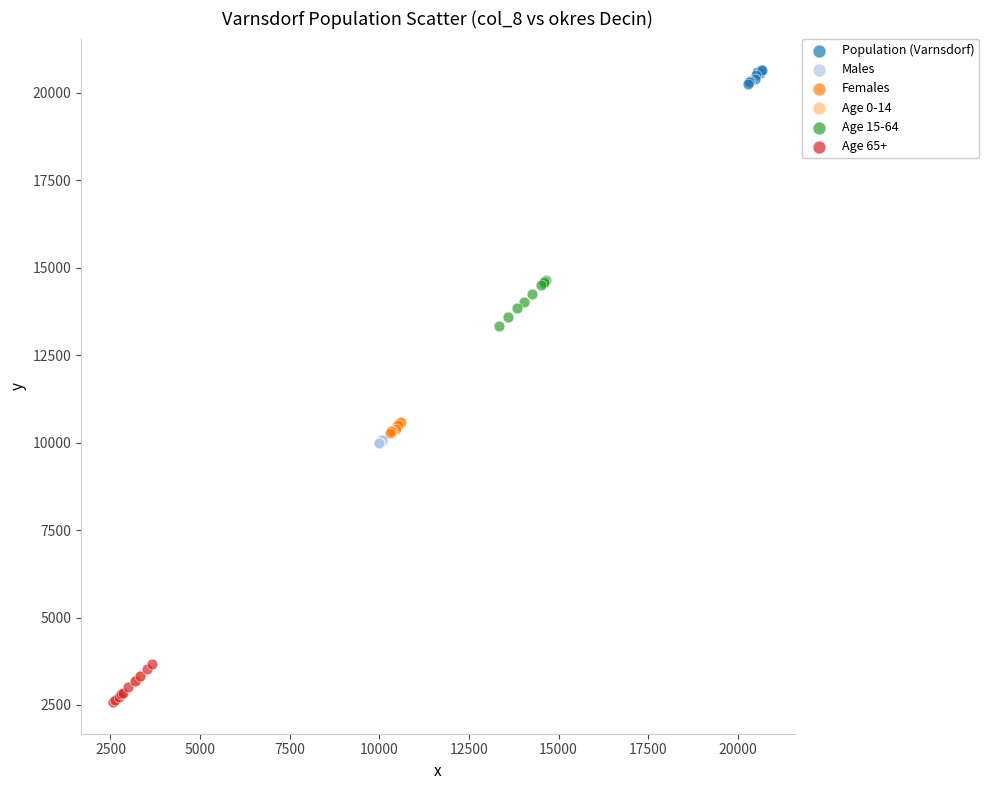

What are all the series names shown in the legend?

Population (Varnsdorf), Males, Females, Age 0-14, Age 15-64, Age 65+